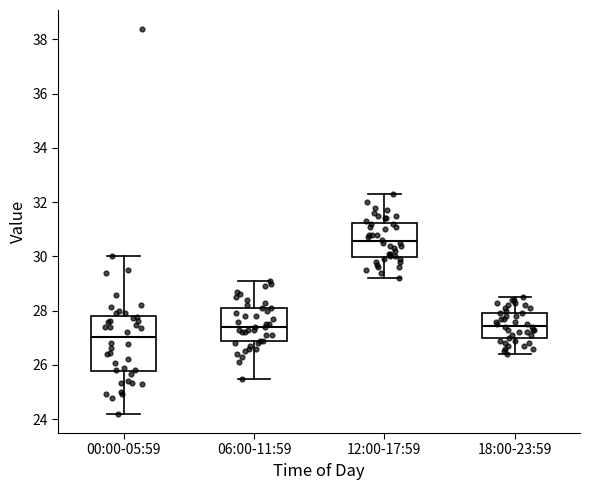

Reading left to right, read every box against the y-axis: the position of its median line, the range the box covers, and the ends of its whiskers. The values are not printed on the chart, so give them approximately, as read against the axis.

00:00-05:59: median 27.0, box 25.8 to 27.8, whiskers 24.2 to 30.0
06:00-11:59: median 27.4, box 26.8 to 28.2, whiskers 25.6 to 29.2
12:00-17:59: median 30.6, box 30.0 to 31.2, whiskers 29.2 to 32.4
18:00-23:59: median 27.4, box 27.0 to 28.0, whiskers 26.4 to 28.6